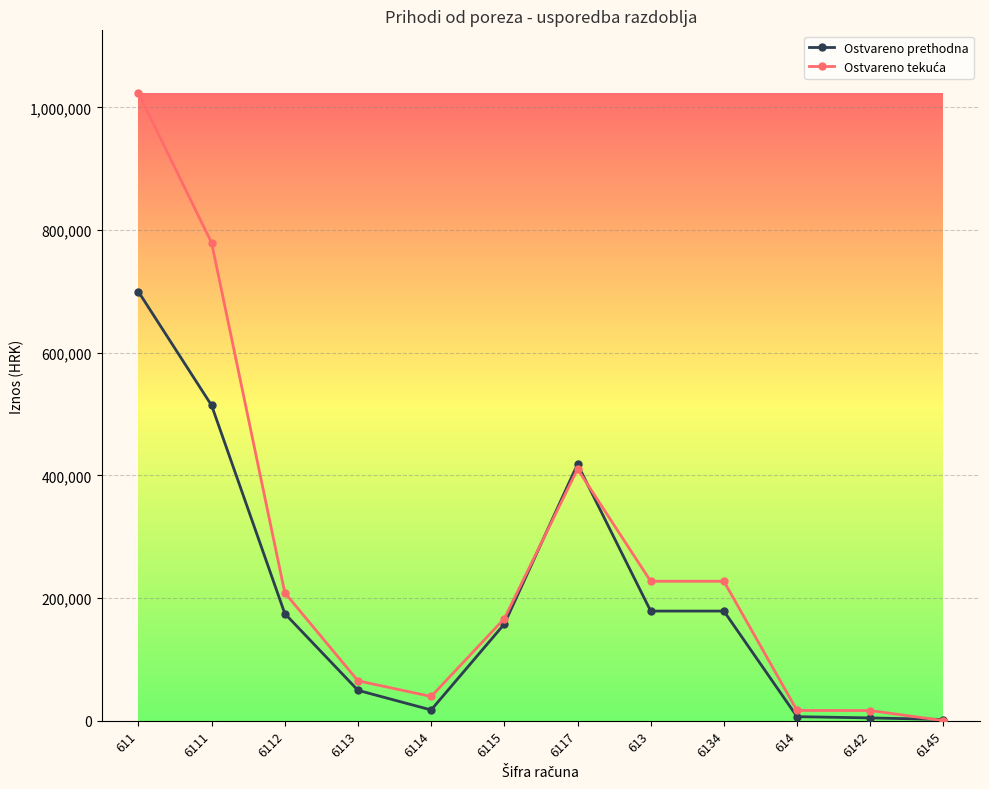

What is the maximum value for Ostvareno prethodna?

699632.0